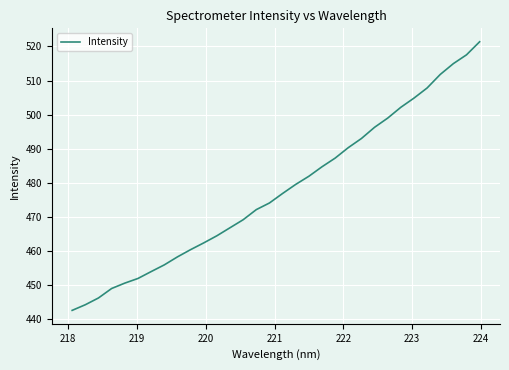

What is the difference between the maximum and minimum values?

78.8